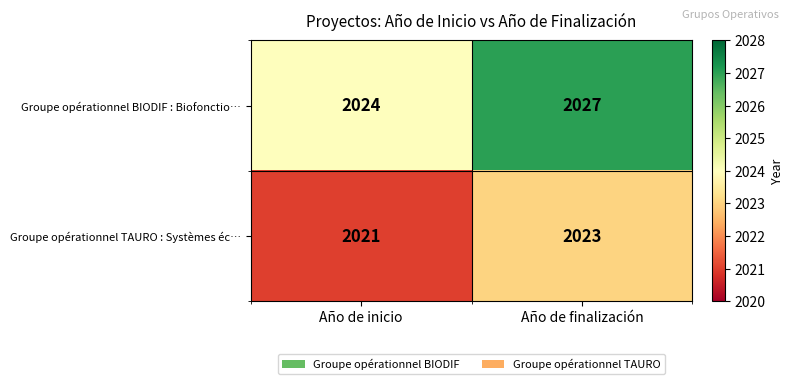

What is the highest value of the Groupe opérationnel TAURO : Systèmes éc… series?

2023